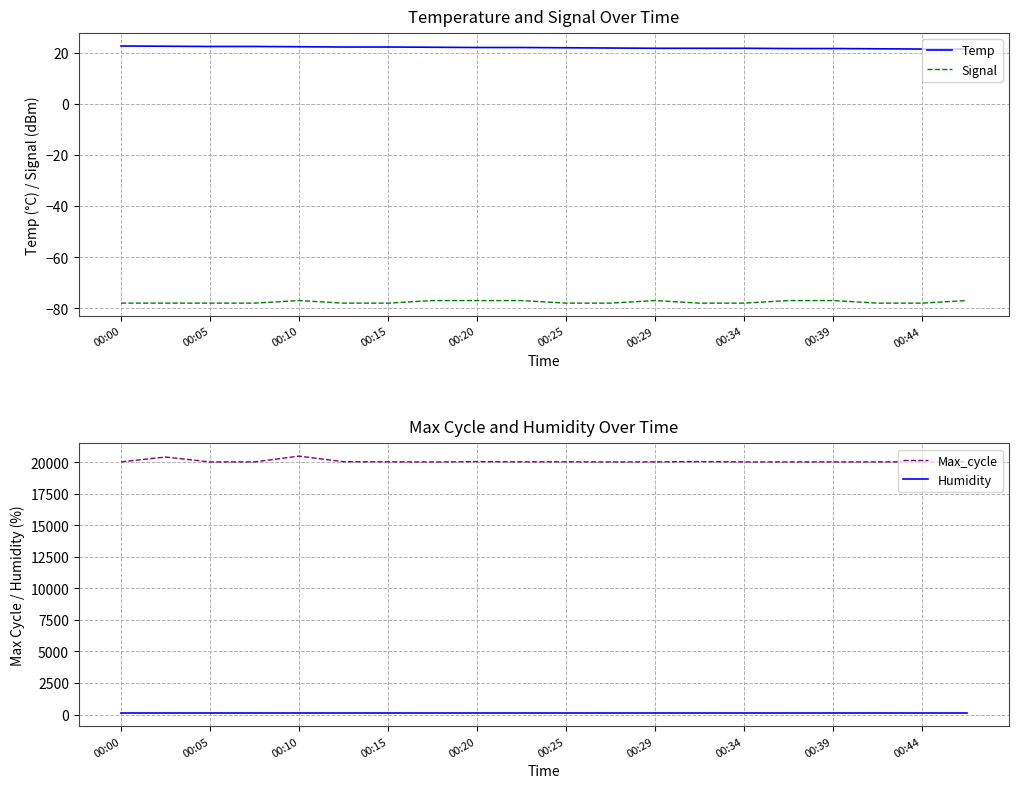

Rank the series at 19 from lowest to highest value.

Signal, Temp, Humidity, Max_cycle